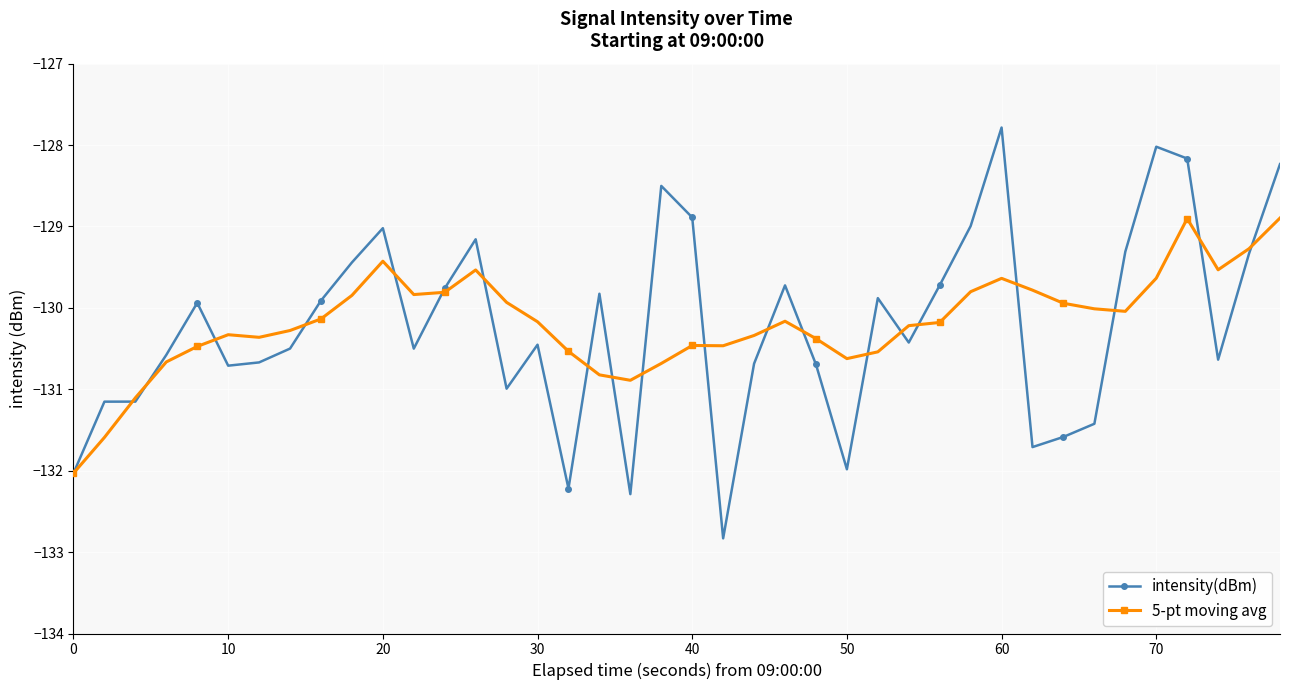

True or false: 5-pt moving avg has more than 0 points higher than both neighbors.

True